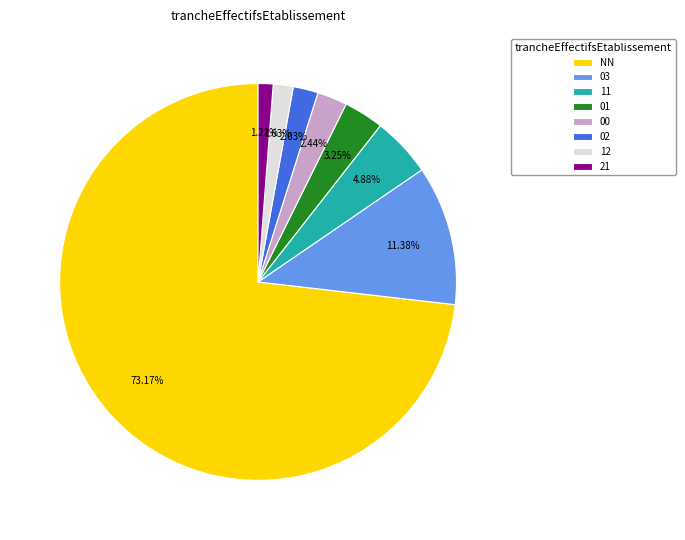

True or false: NN accounts for 73% of the total.

True